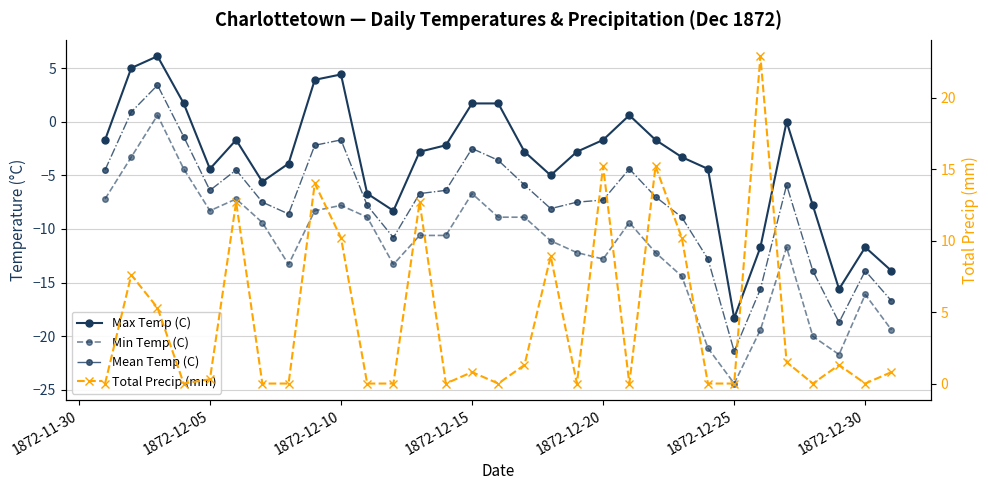

What is the average value of the Min Temp (C) series?

-11.7